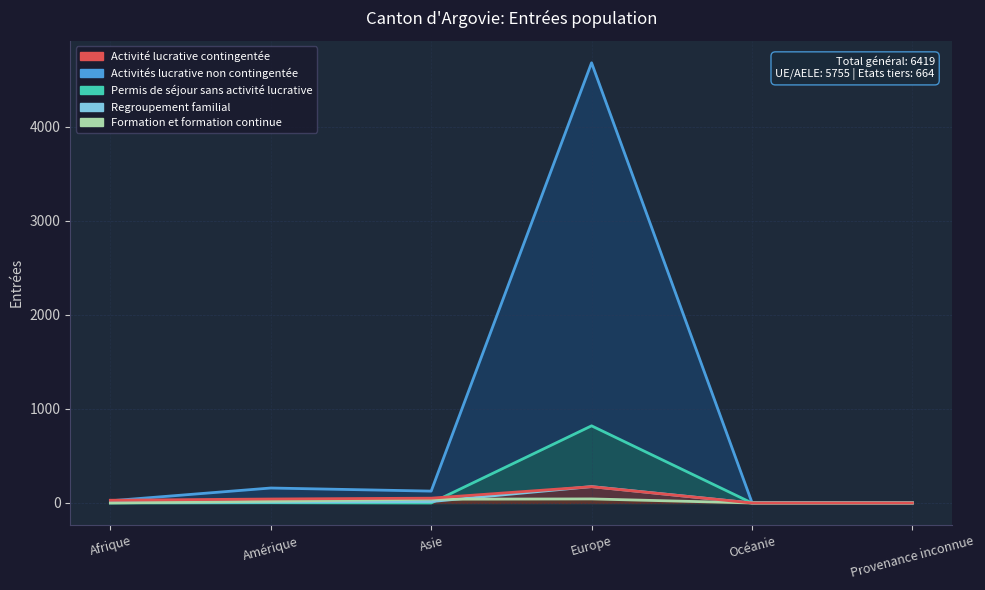

What is the sum of the Regroupement familial values at Océanie and Asie?

15